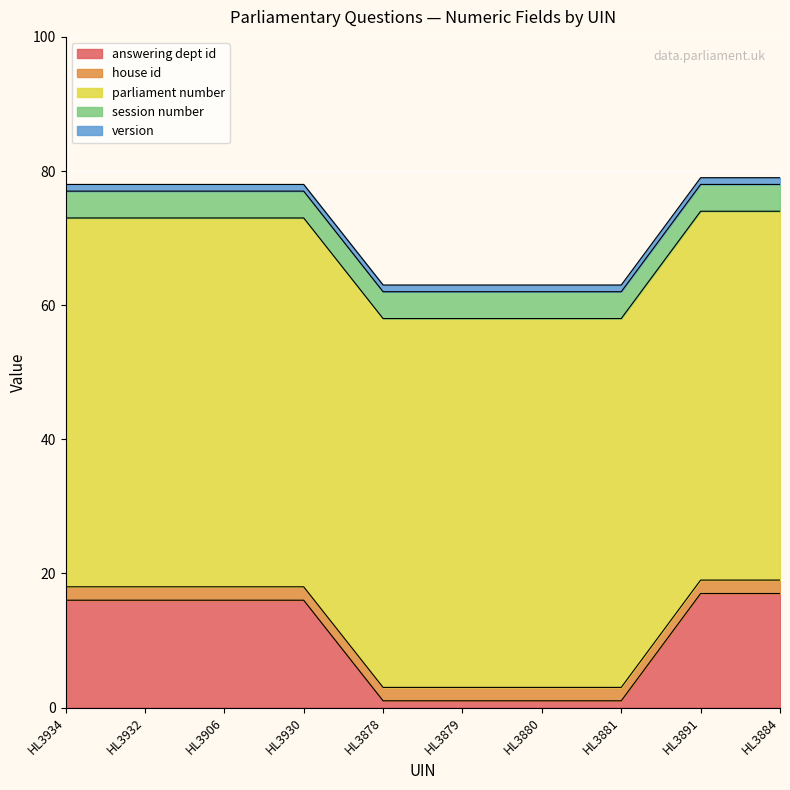

Which series has the largest total across all categories?

parliament number